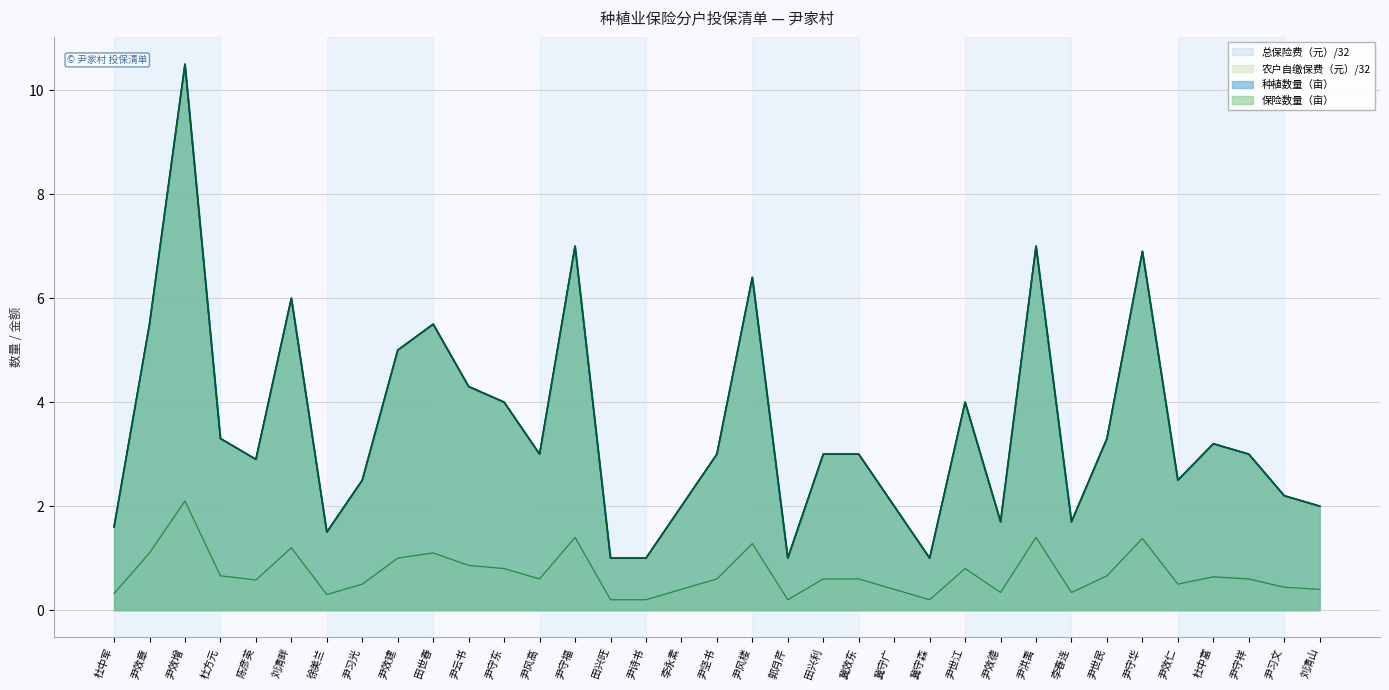

What are all the series names shown in the legend?

种植数量（亩）, 保险数量（亩）, 总保险费（元）, 农户自缴保费（元）